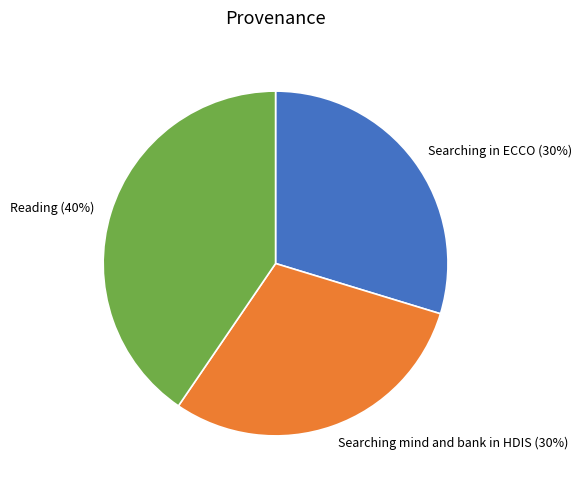

Combined, do Searching in ECCO and Searching mind and bank in HDIS account for over 50%?

Yes